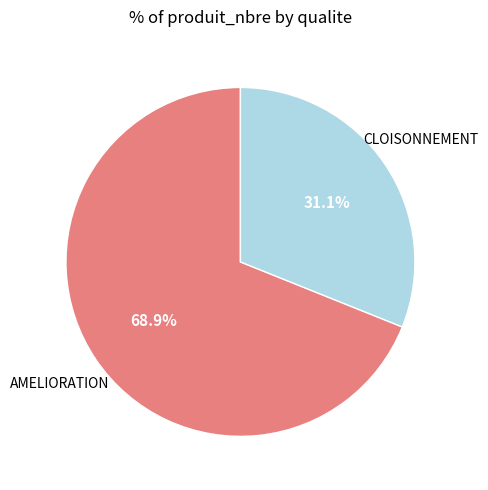

Does any single category account for the majority?

Yes